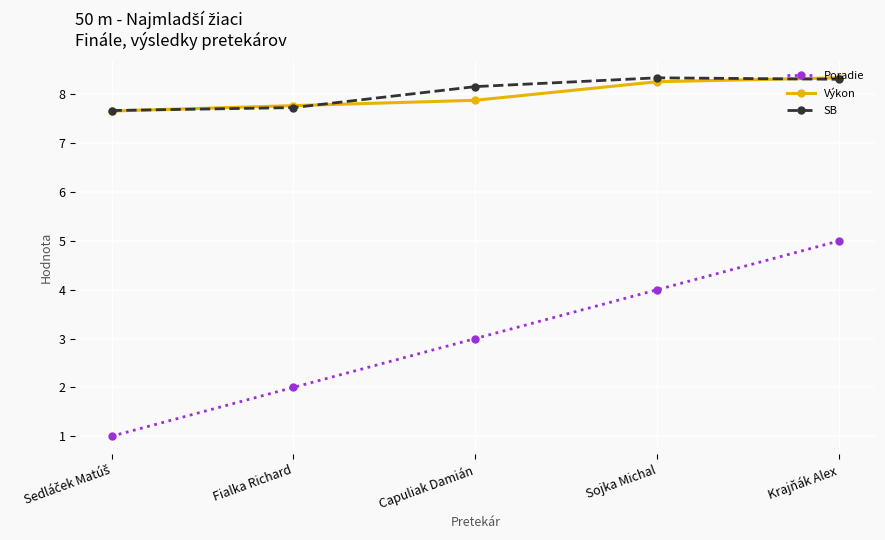

True or false: SB has more than 2 points higher than both neighbors.

False